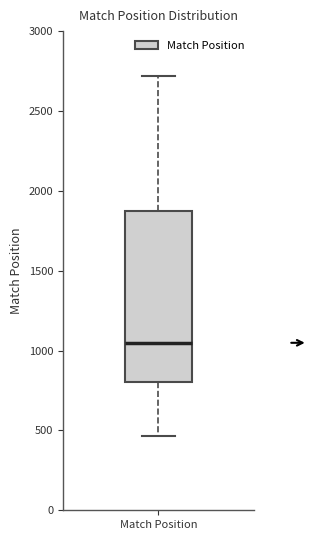

Transcribe this box plot: give where the median line is, the range the box spans, and where the two whiskers end, as read against the y-axis. The values are not printed on the chart, so give them approximately, as read against the axis.

median 1050, box 800 to 1900, whiskers 450 to 2700